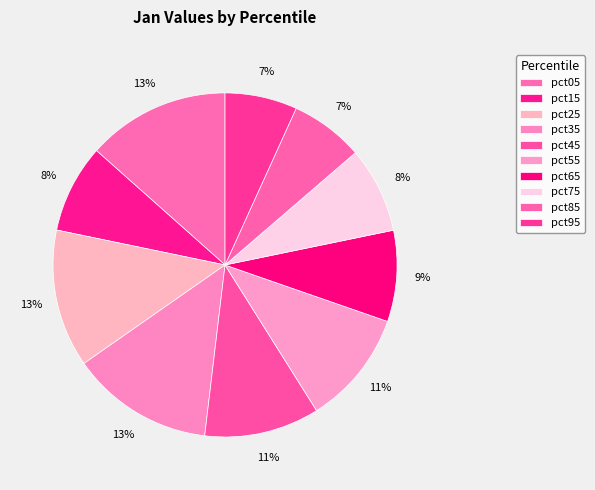

What is the change in value from pct25 to pct95?

-0.1